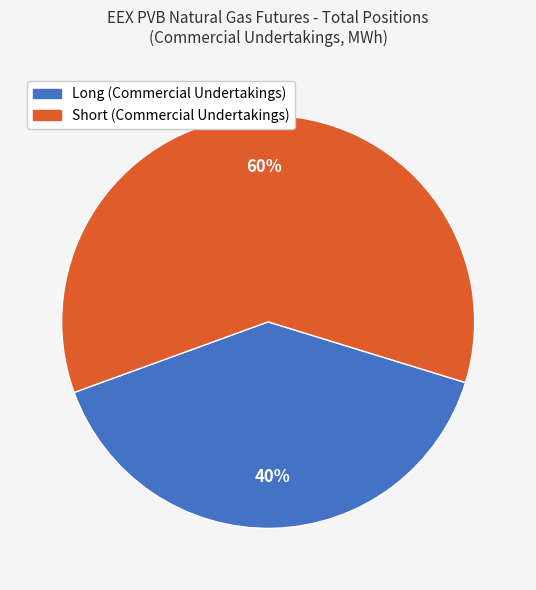

To the nearest percent, what portion does Short (Commercial Undertakings) represent?

60%